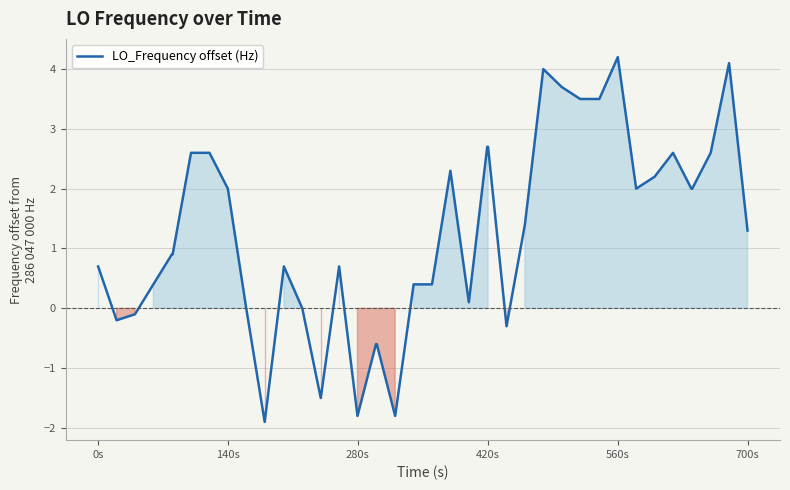

What is the greatest value displayed?

4.2